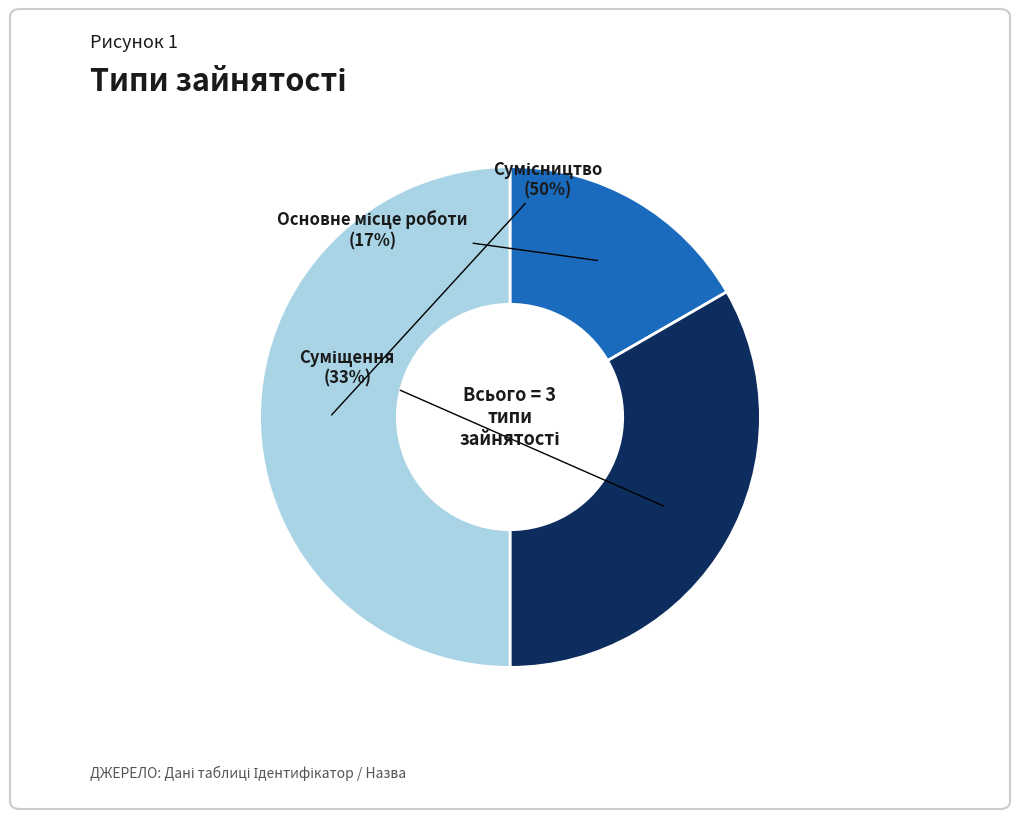

To the nearest percent, what is the difference between the largest and smallest slice percentages?

33%